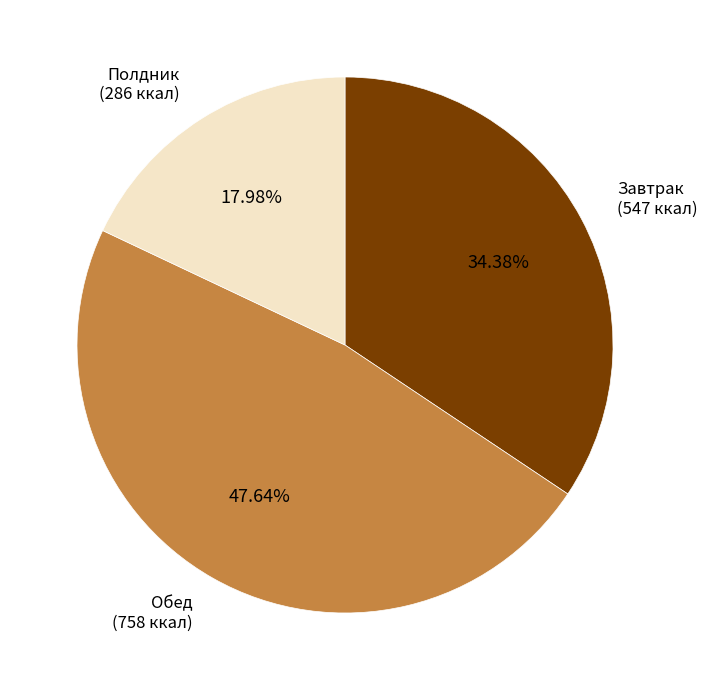

Is there any slice that represents more than half of the pie?

No